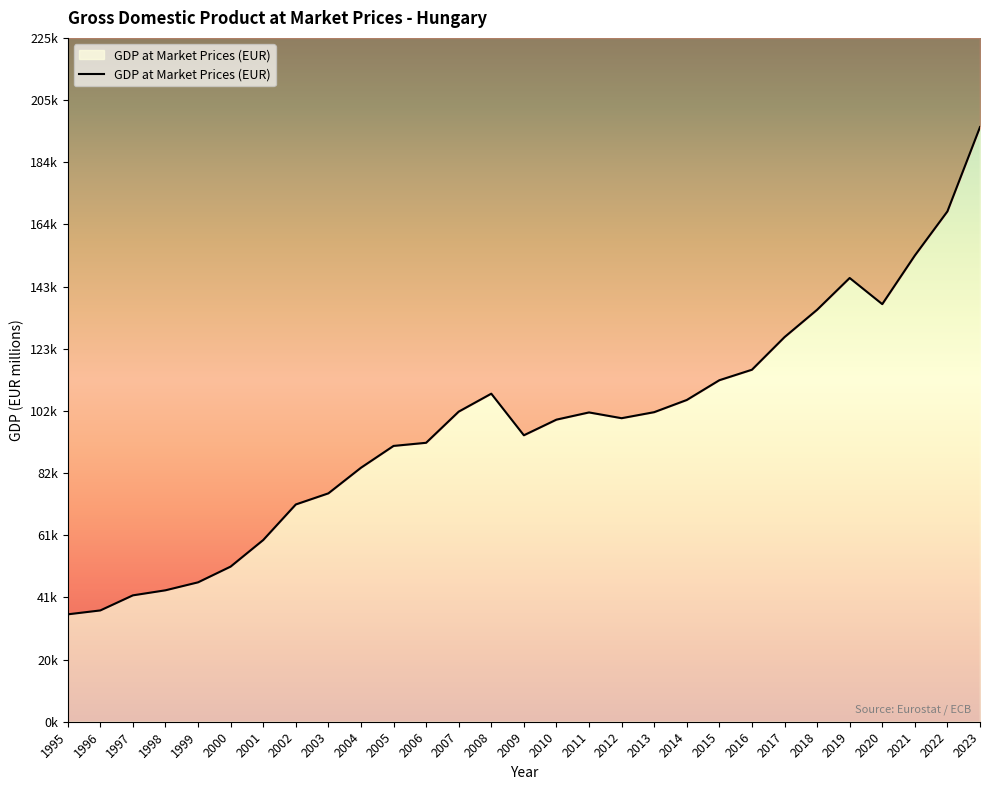

True or false: the data shows 120027.0 at 2004.

False